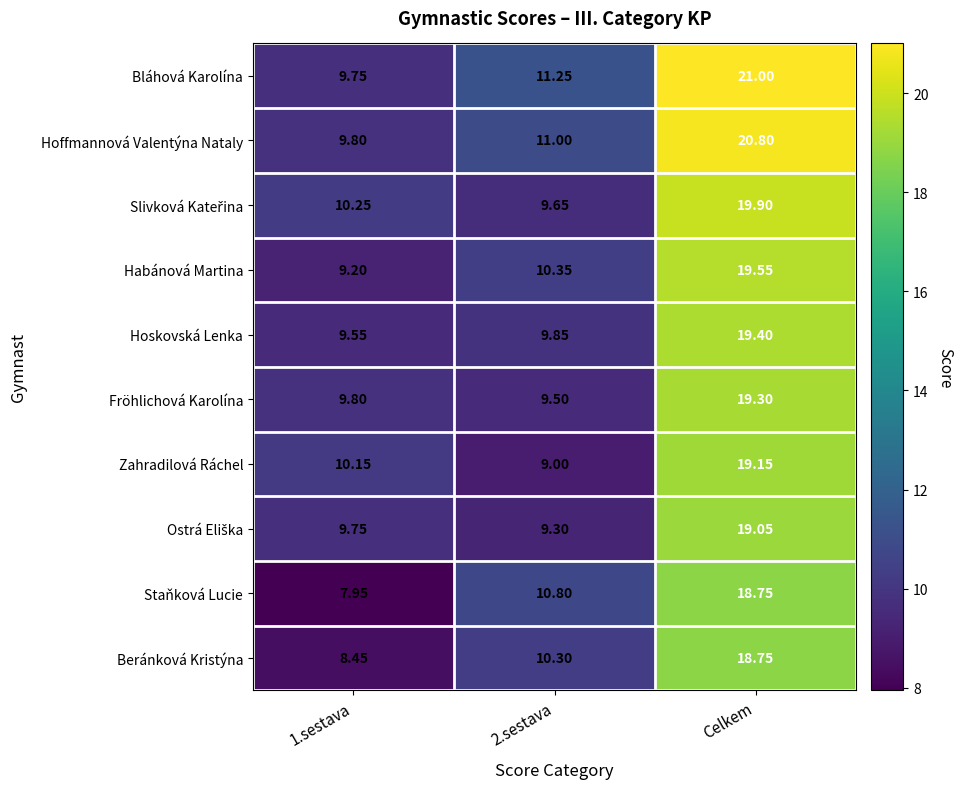

Which series has the largest total across all categories?

Bláhová Karolína